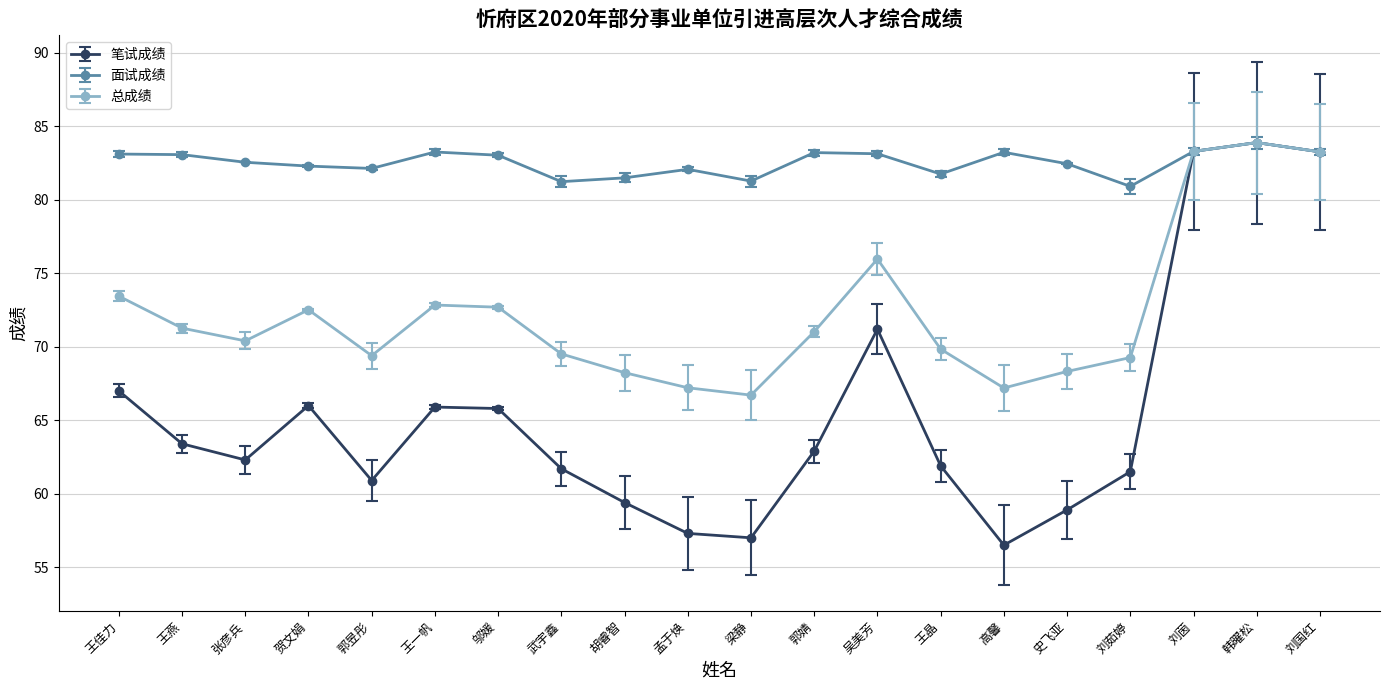

What is the difference between the maximum and minimum values in the 笔试成绩 series?

27.4